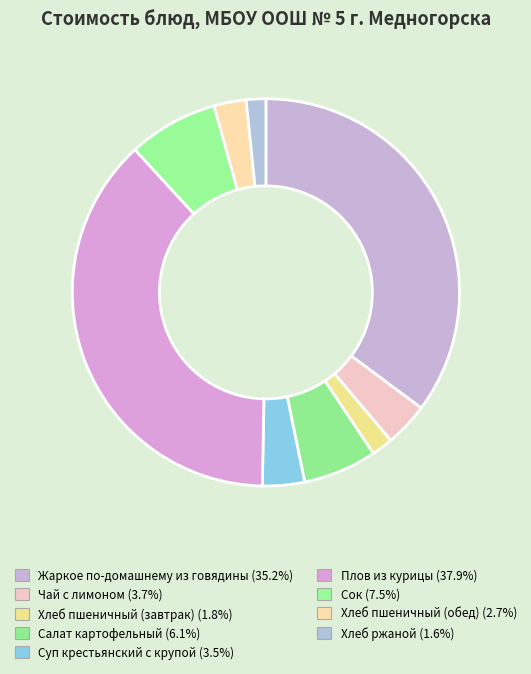

Is the sum of Жаркое по-домашнему из говядины and Хлеб пшеничный (обед) greater than half?

No